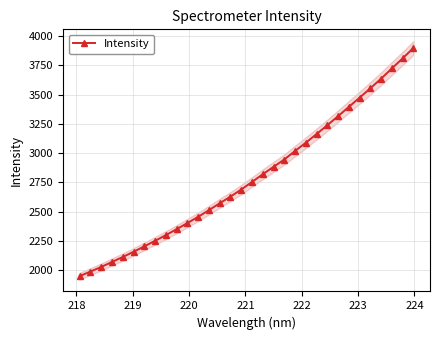

True or false: Intensity has more than 2 interior local peaks.

False